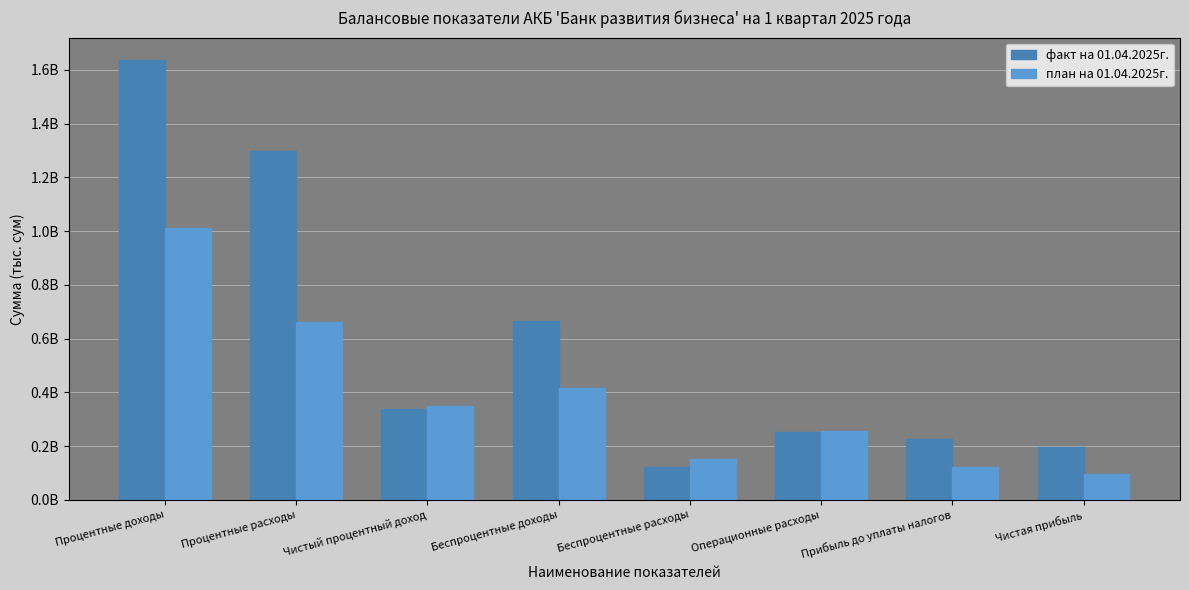

What are all the series names shown in the legend?

факт на 01.04.2025г., план на 01.04.2025г.